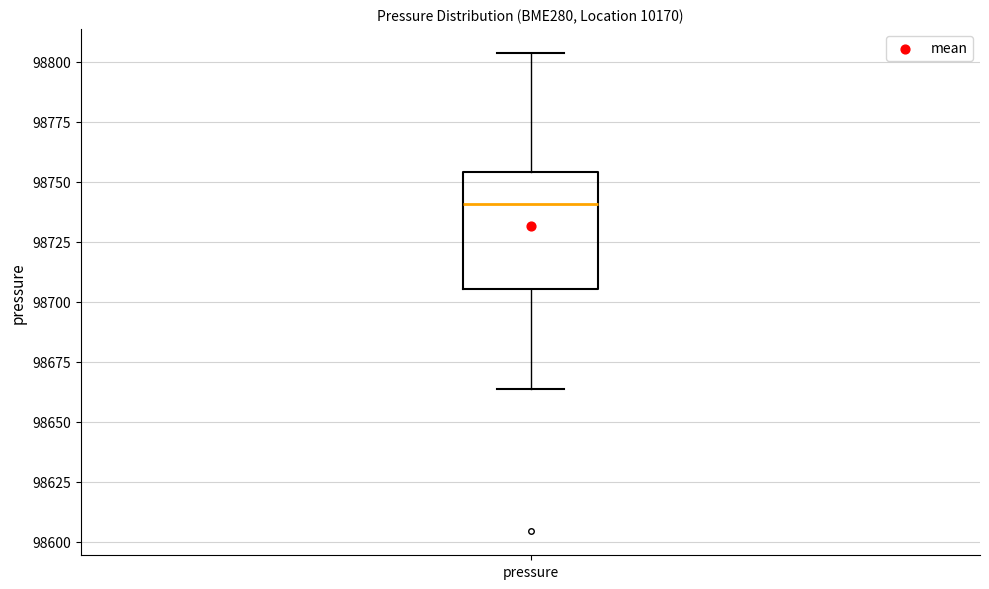

Read this box plot against the y-axis: the position of the median line, the range covered by the box, and the ends of both whiskers. The values are not printed on the chart, so give them approximately, as read against the axis.

median 98740, box 98705 to 98755, whiskers 98665 to 98805